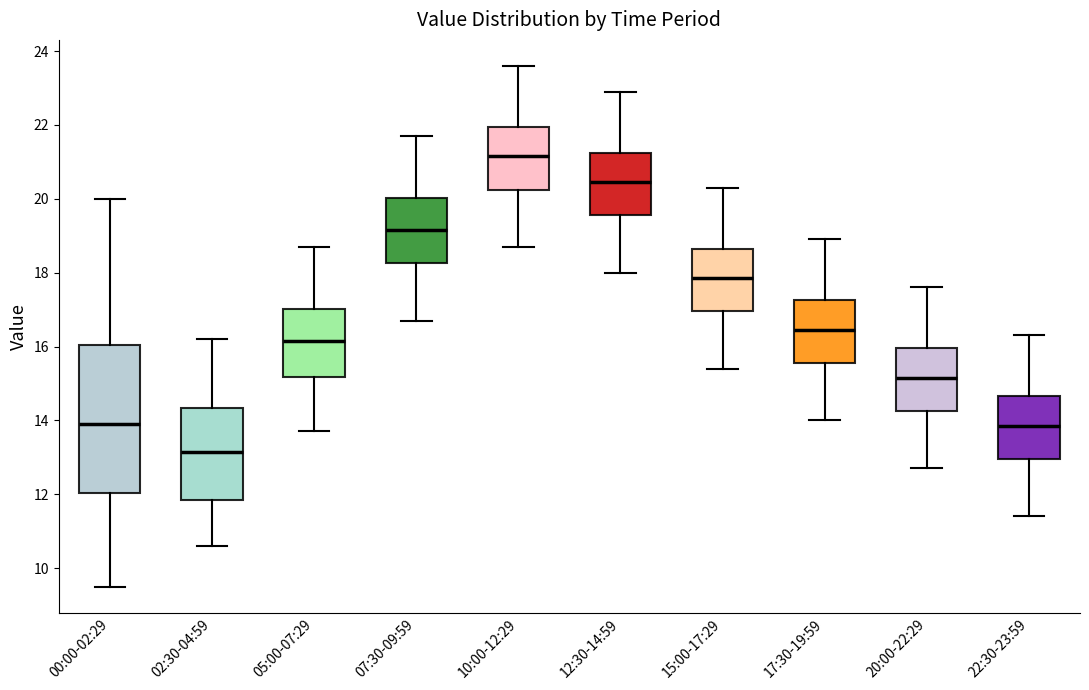

Where is the lower edge of the box for 17:30-19:59 on the y-axis? The values are not printed on the chart, so give them approximately, as read against the axis.

15.6